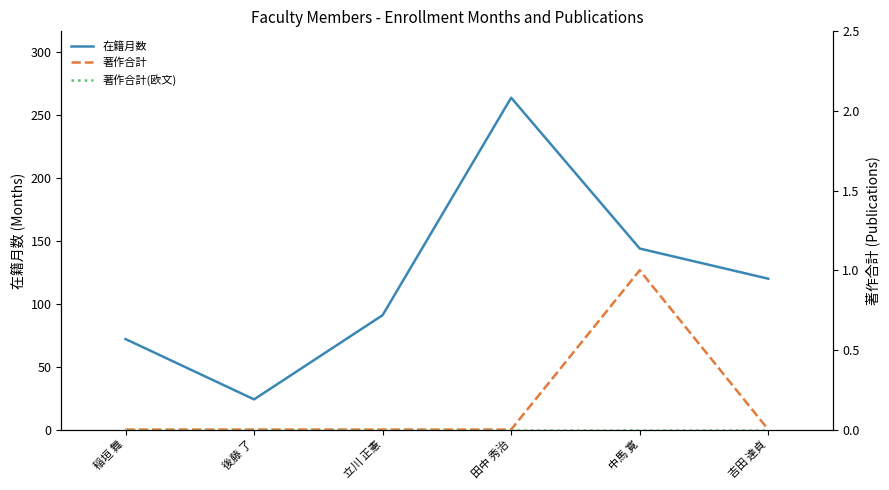

True or false: 在籍月数 and 著作合計(欧文) intersect in this chart.

False